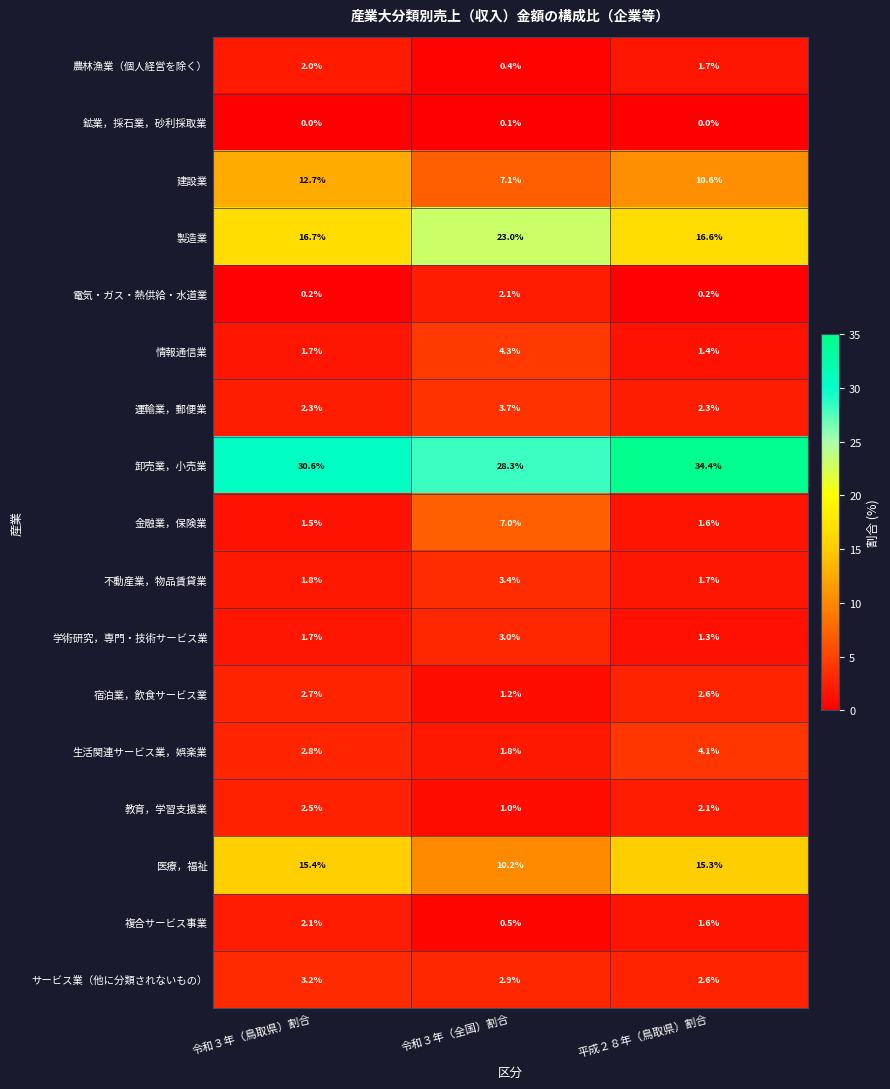

At how many categories does at least one series exceed 17?

3